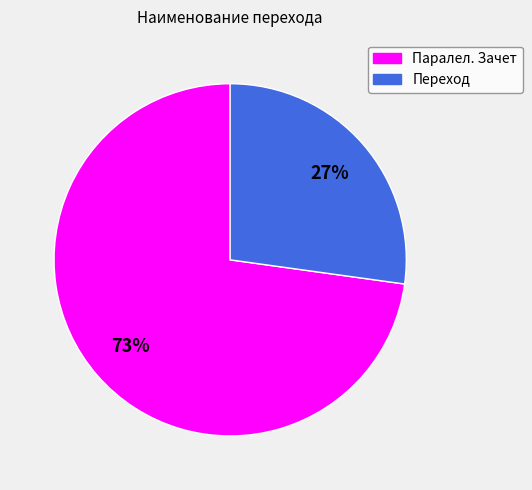

What is the largest slice in the pie chart?

Паралел. Зачет